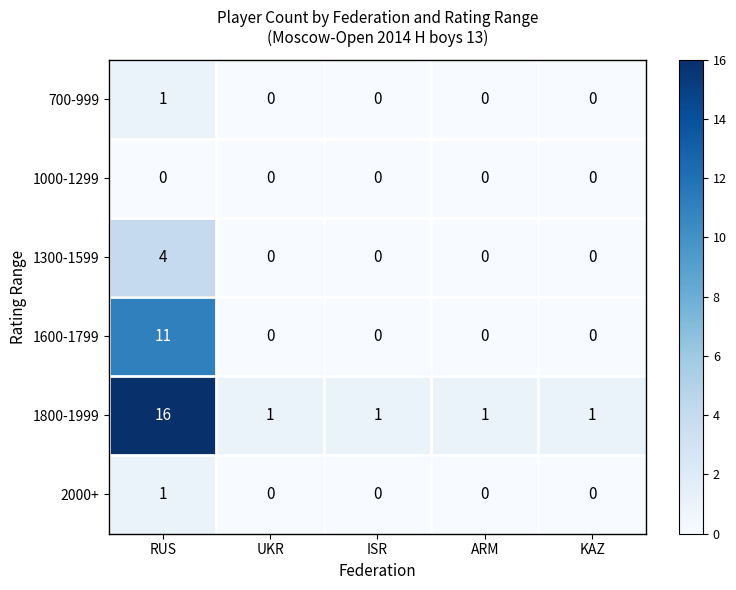

Which series has the widest spread of values?

1800-1999